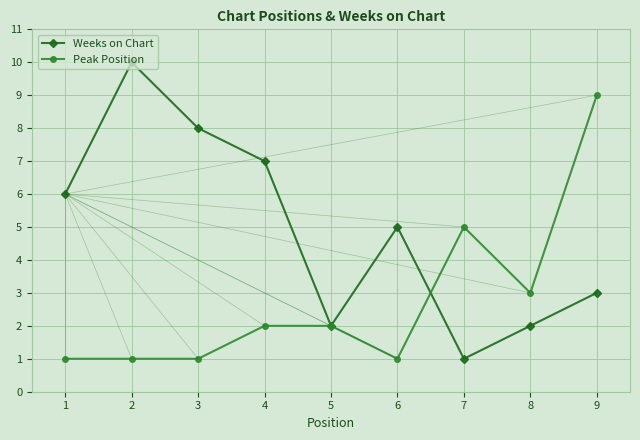

How many data points in Weeks on Chart are less than 5?

4